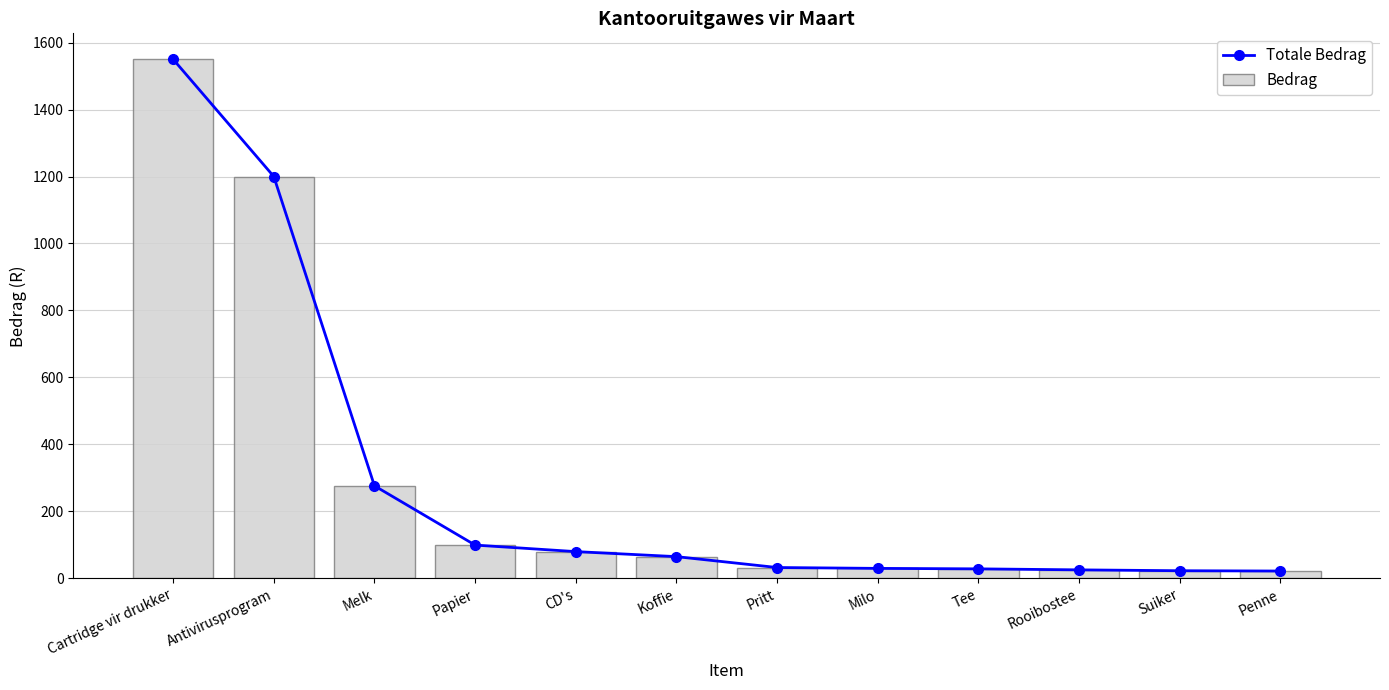

True or false: Totale Bedrag has a value of 10.4 at Tee.

False